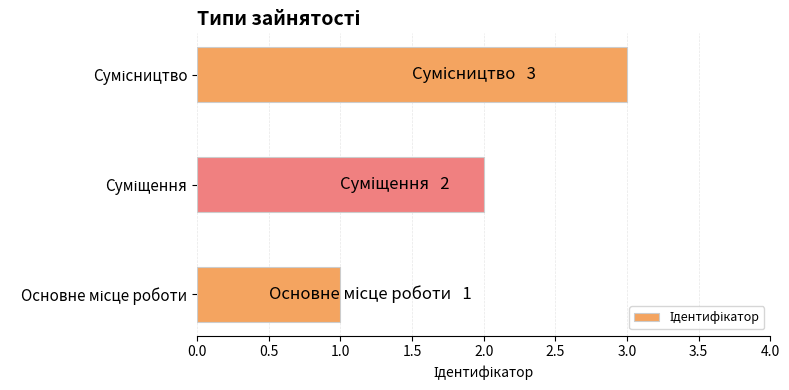

How many bars are there in total?

3